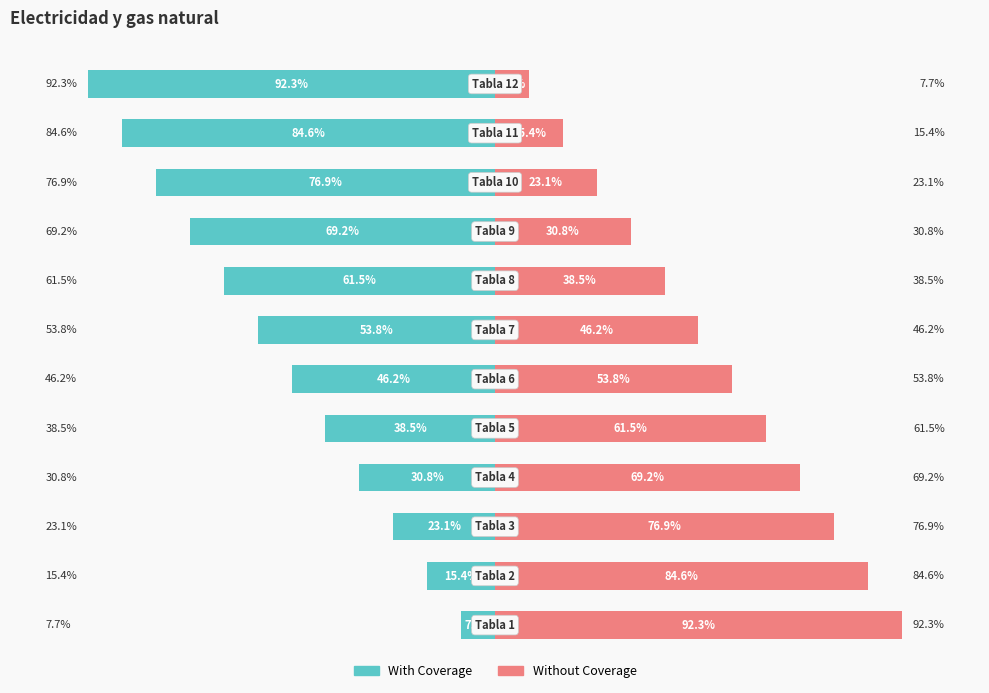

Count the number of categories in the chart.

12